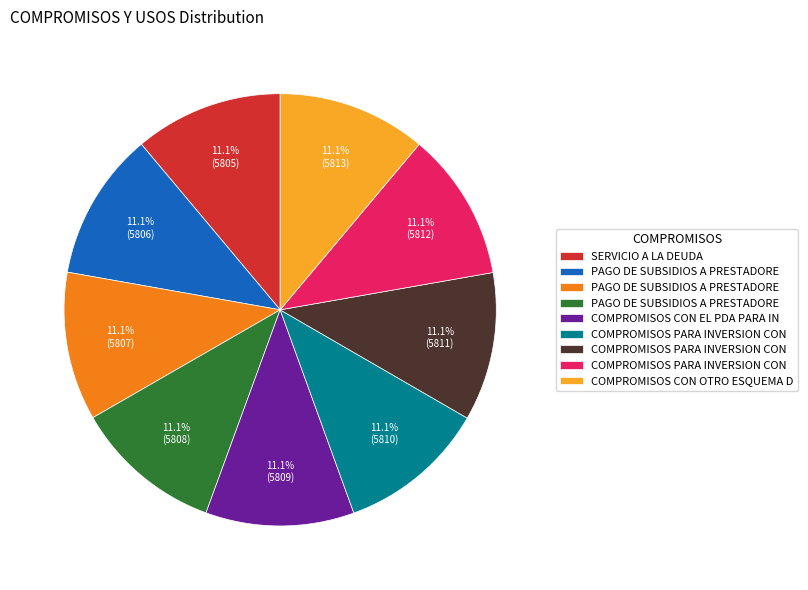

Is there any slice that represents more than half of the pie?

No